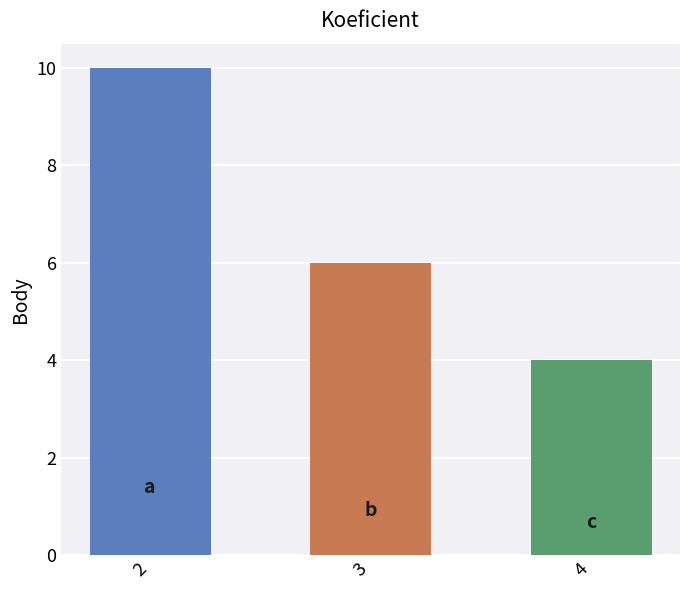

Where does the data first go above 6?

2